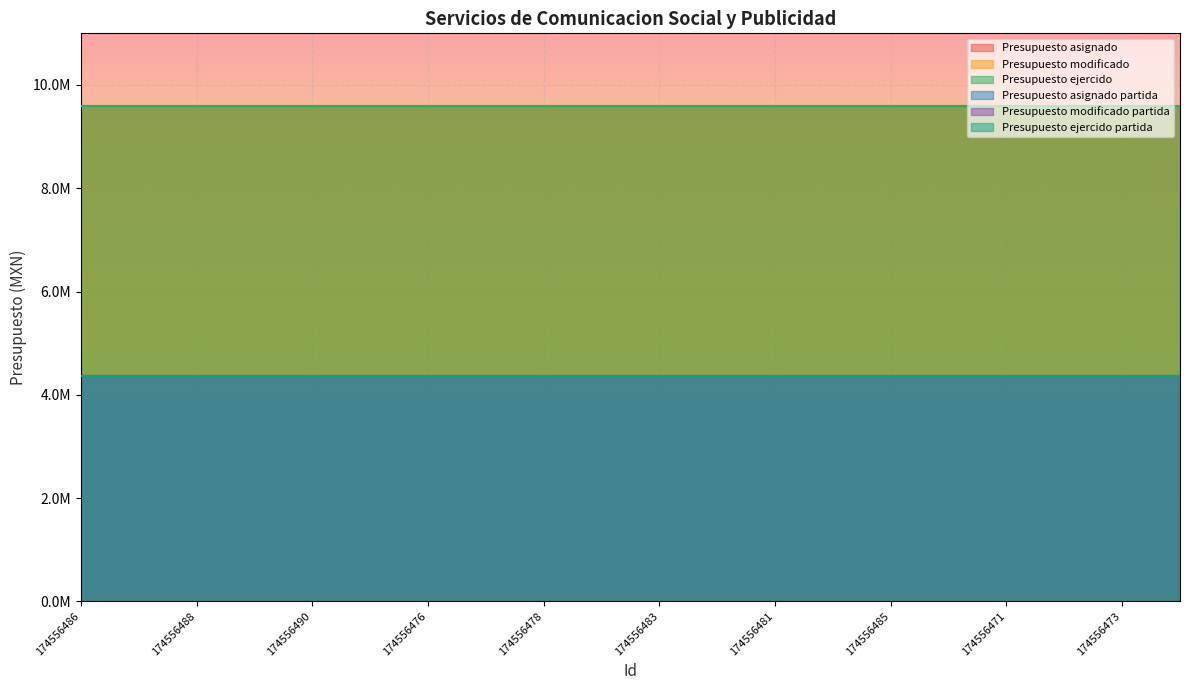

True or false: Presupuesto modificado has more than 0 interior local peaks.

False